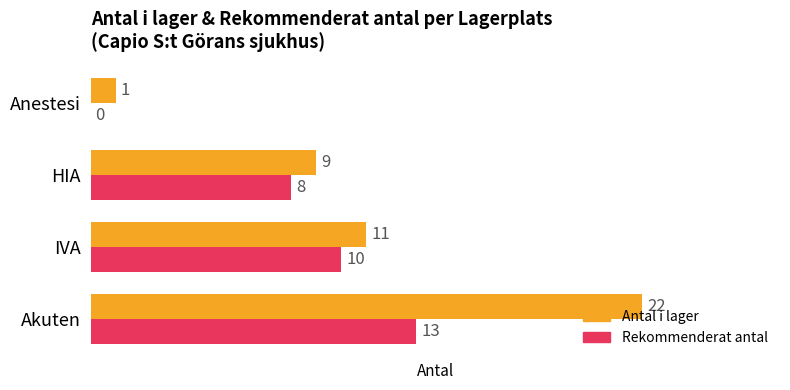

What is the average value of the Rekommenderat antal series?

8